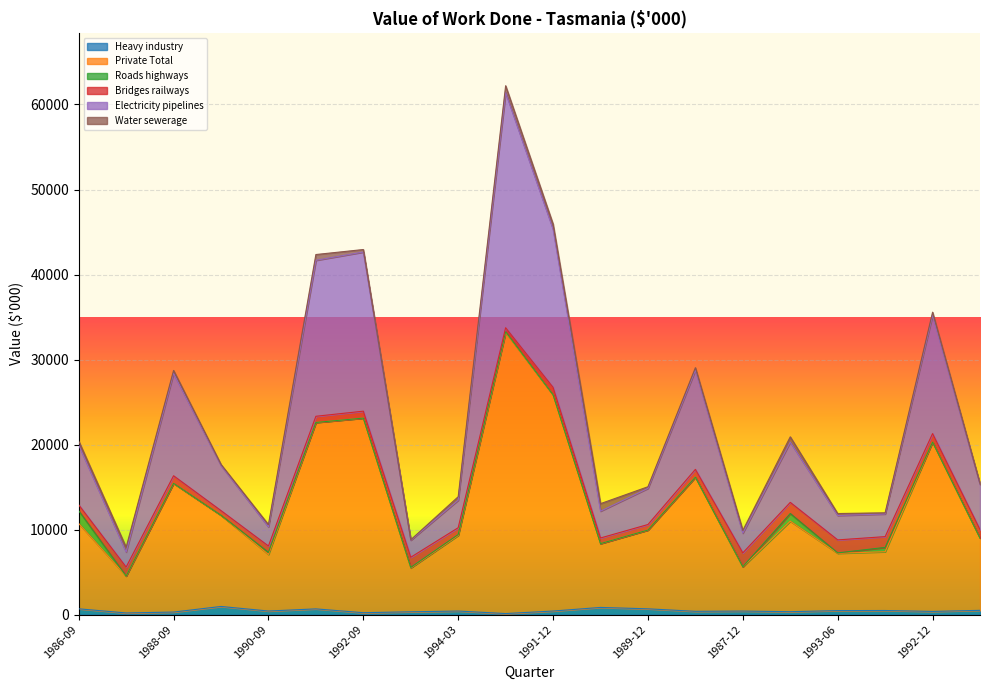

Where is Heavy industry nearest to the value 536?

1991-06